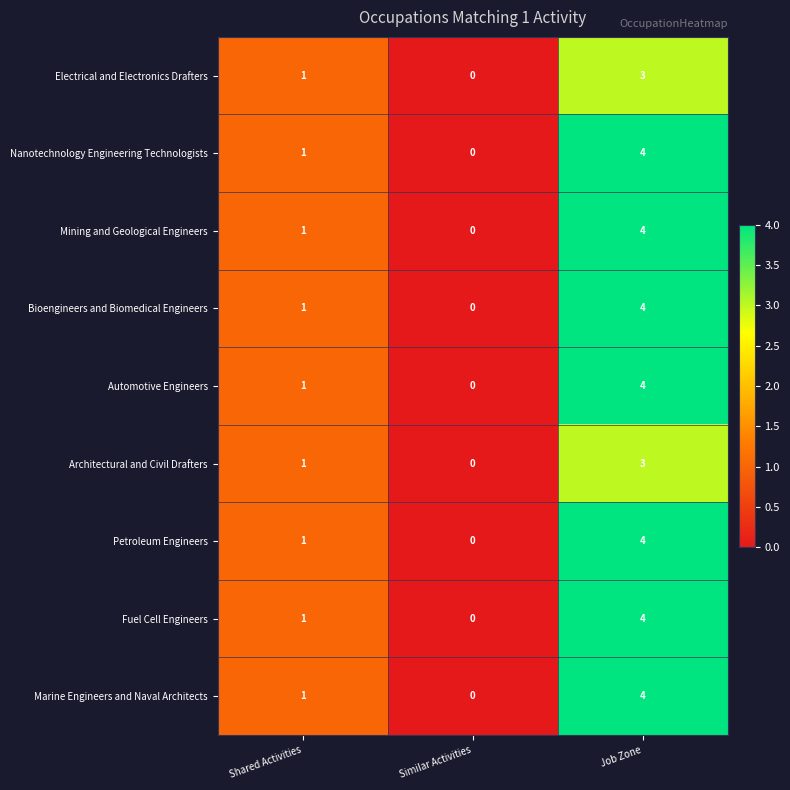

Where is Marine Engineers and Naval Architects nearest to the value 2?

Shared Activities